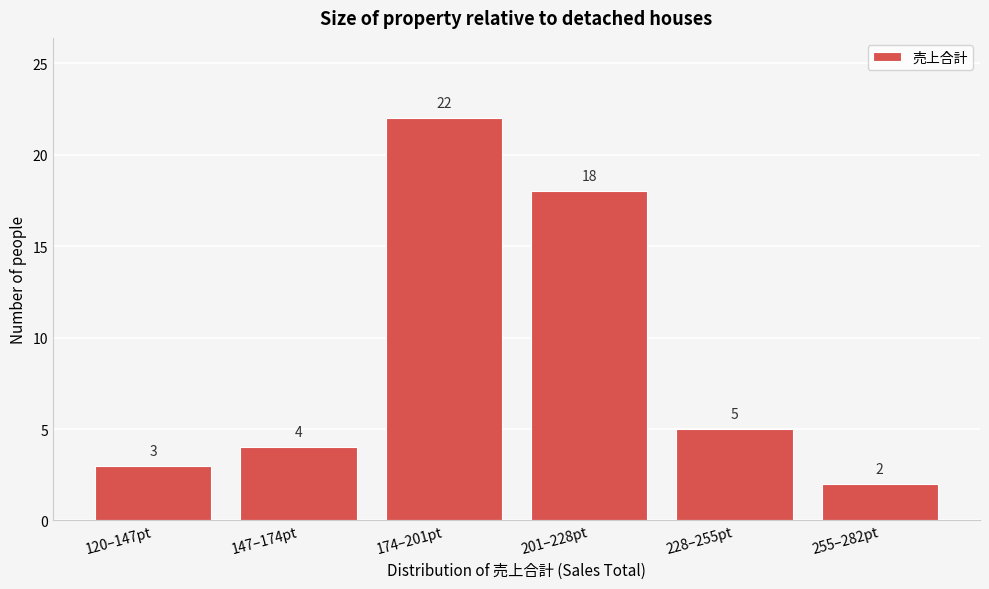

Reading right to left, transcribe all the data shown in this chart.

255–282pt=2	228–255pt=5	201–228pt=18	174–201pt=22	147–174pt=4	120–147pt=3